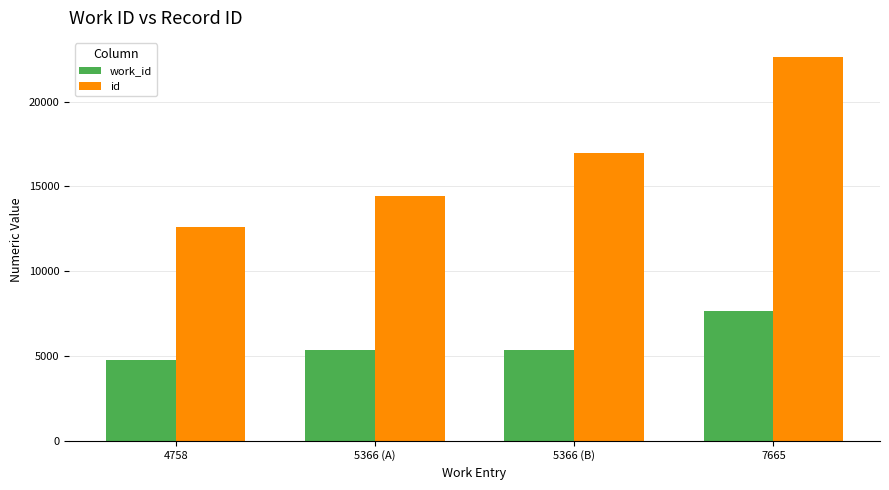

The work_id series shows 5366 at 5366 (B). True or false?

True